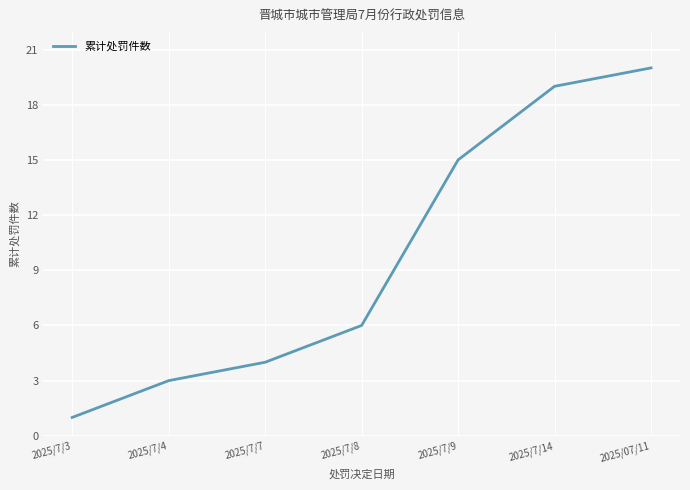

Reading left to right, extract all data points from this chart.

1	3	4	6	15	19	20